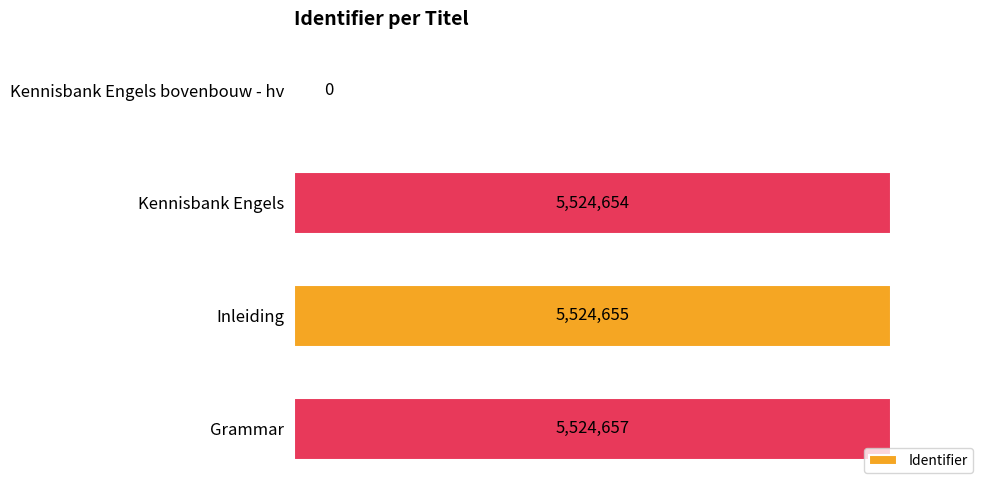

What is the difference between the second highest and second lowest values?

1